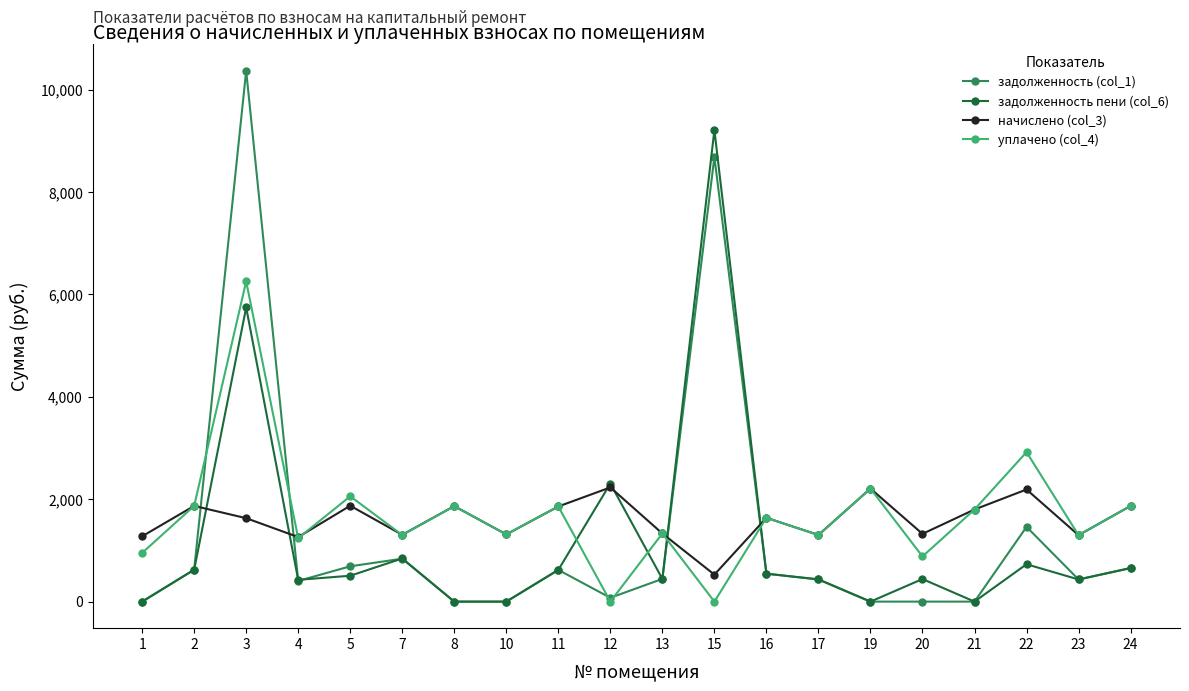

What is the total value across all series at 2?

4984.8